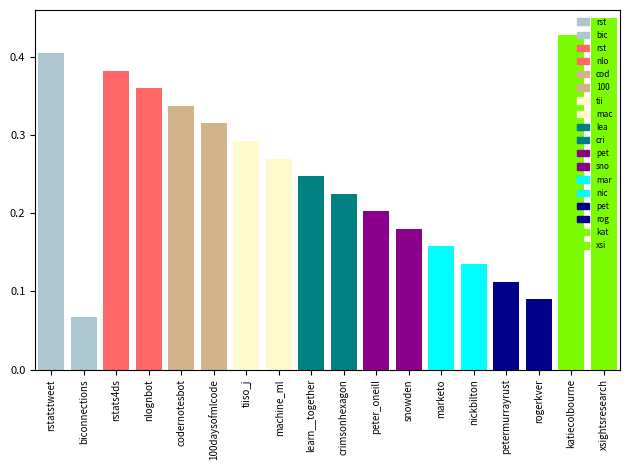

How many bars are there in total?

18